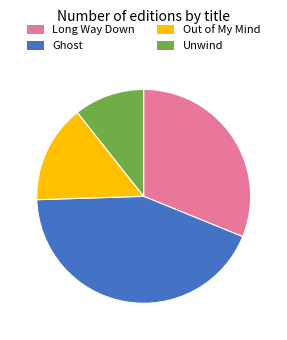

Is there a majority slice in this chart?

No